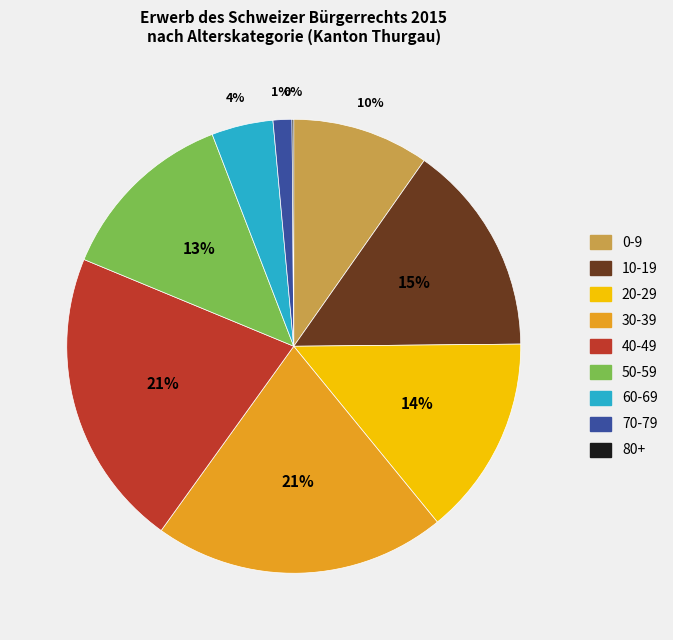

True or false: 70-79 accounts for 11% of the total.

False